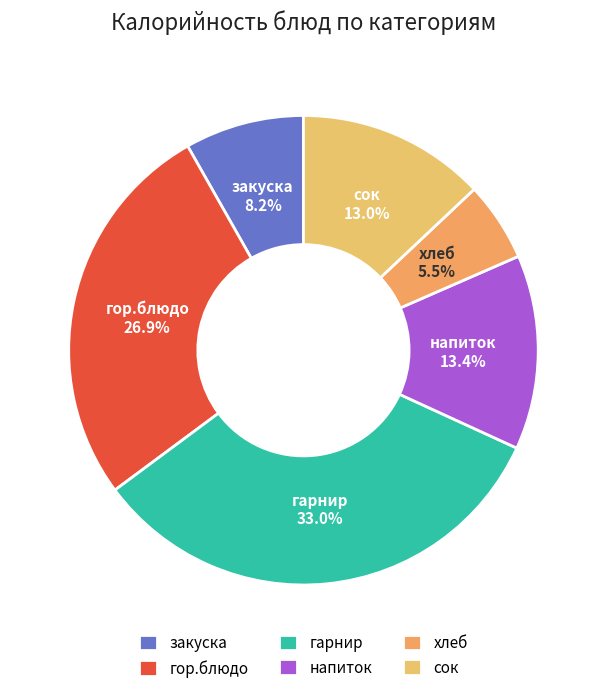

Which category has the biggest portion of the pie?

гарнир